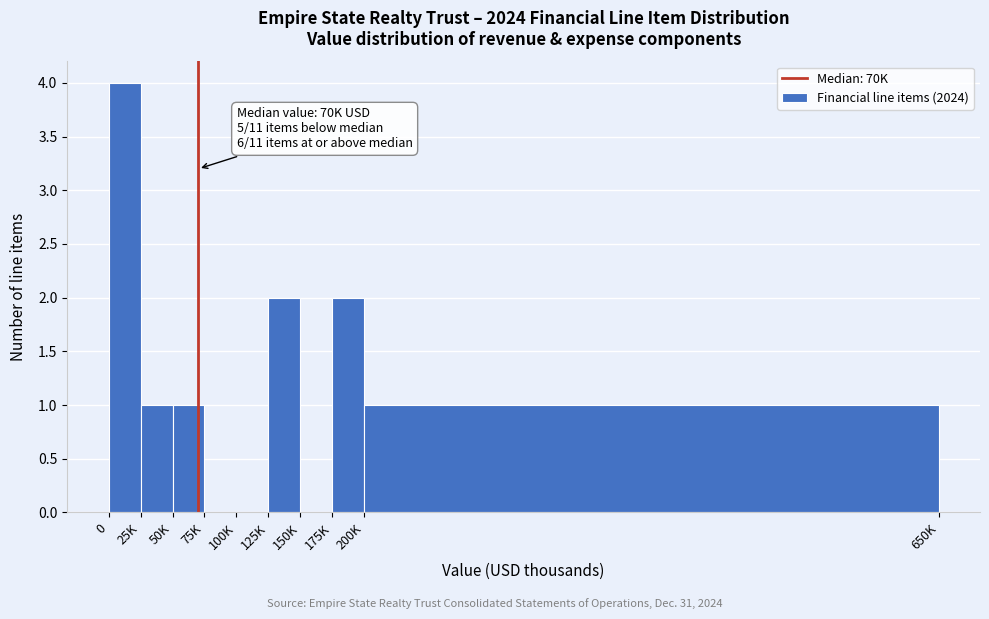

Reading left to right, list all the values displayed in this chart.

0=4	25K=1	50K=1	75K=0	100K=0	125K=2	150K=0	175K=2	200K=1